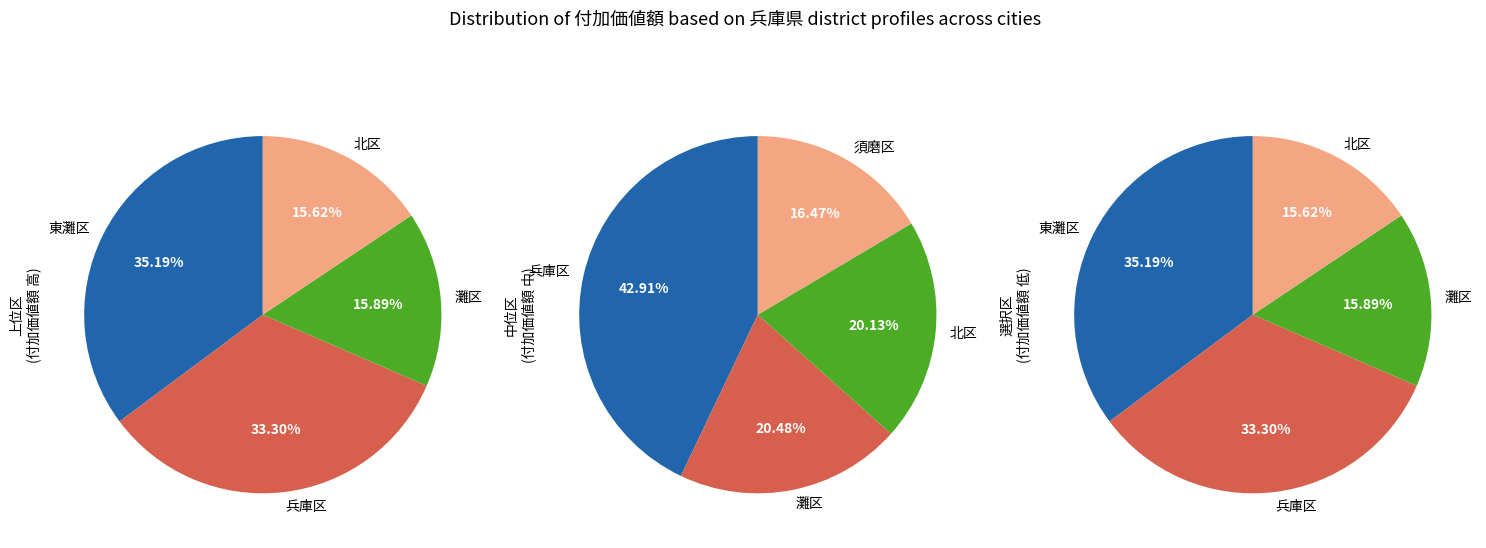

Is it true that 東灘区 is 16% of the pie?

False